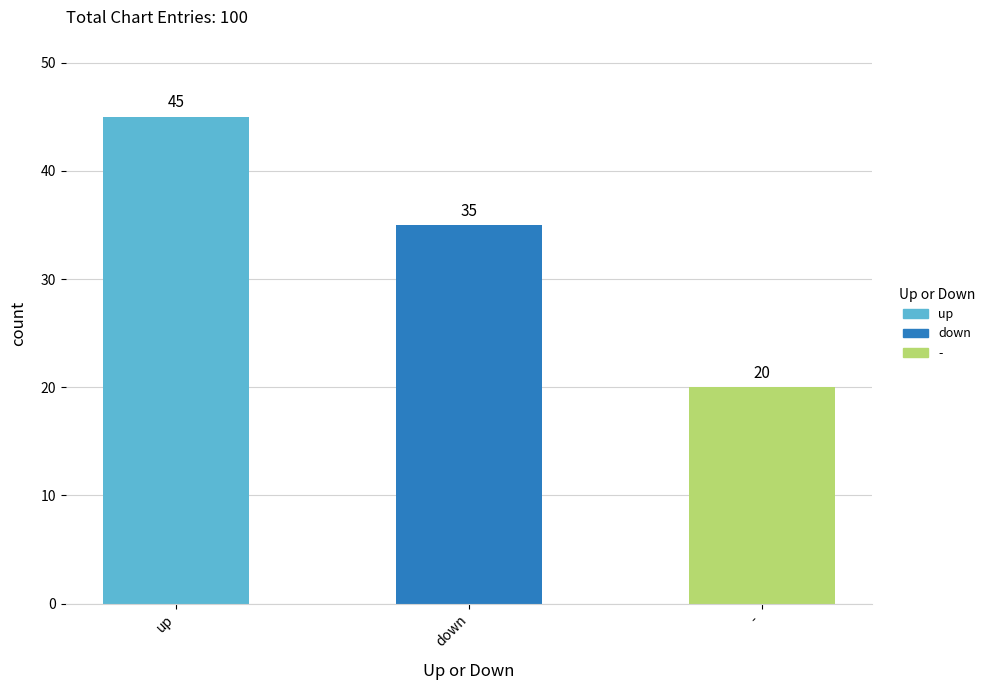

How many values are between 20 and 45?

3